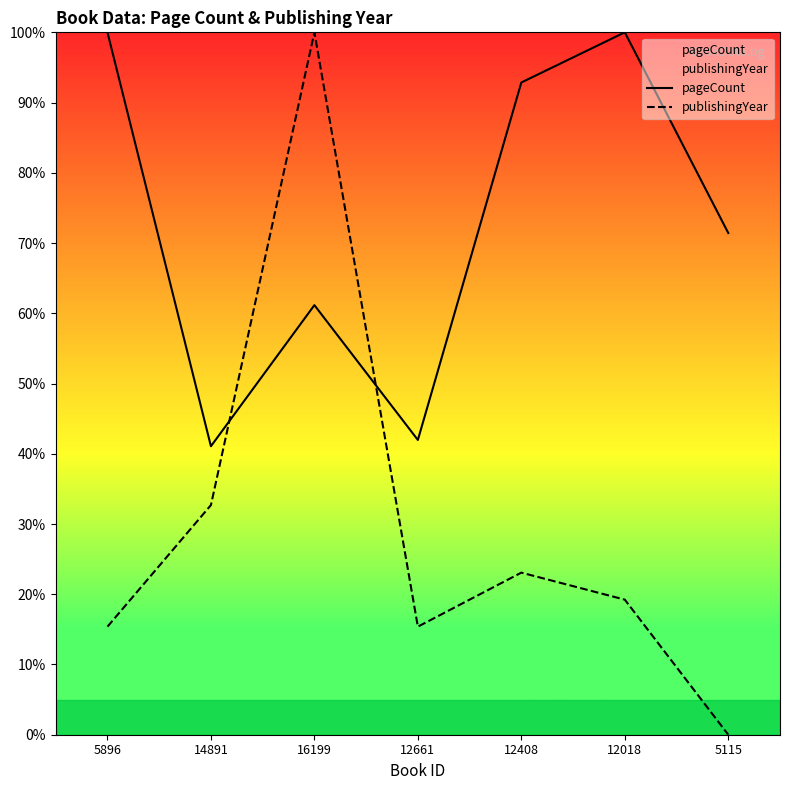

What is the spread (max minus min) of values at 12018?

0.8